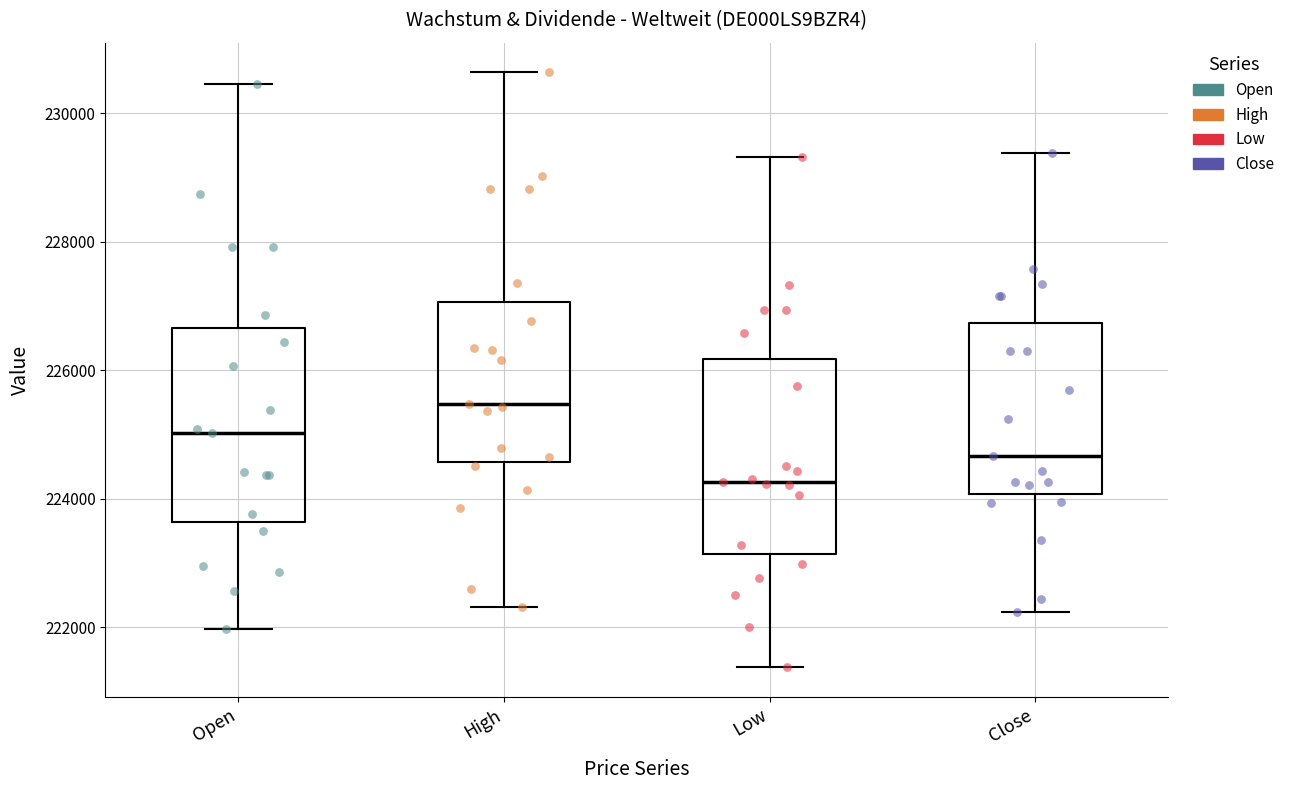

Which box has the lowest median line?

Low